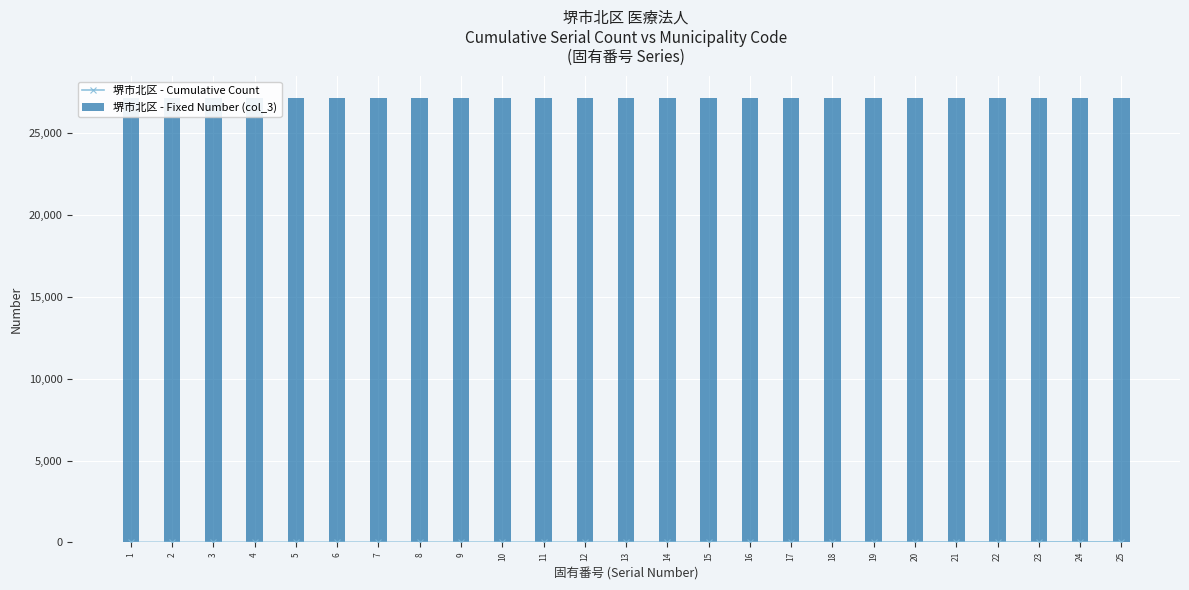

The 堺市北区 - Fixed Number (col_3) series shows 38242 at 17. True or false?

False